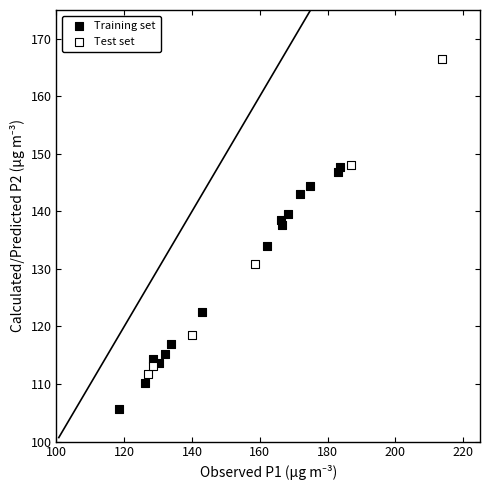

Which series has the largest Y range (max minus min)?

Test set